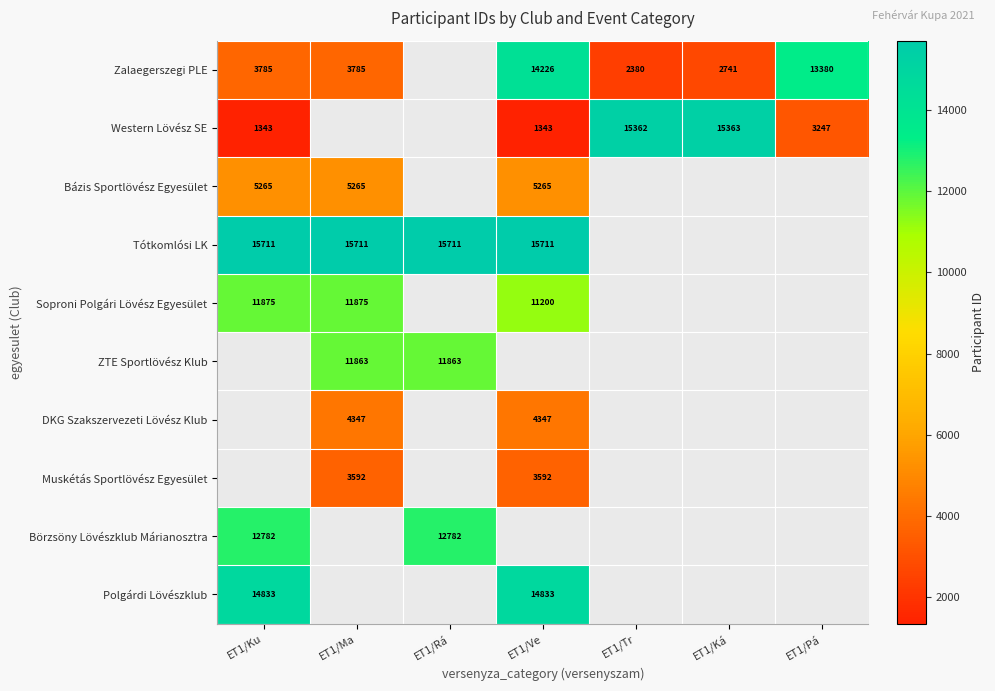

The Zalaegerszegi PLE series shows 1017 at ET1/Tr. True or false?

False